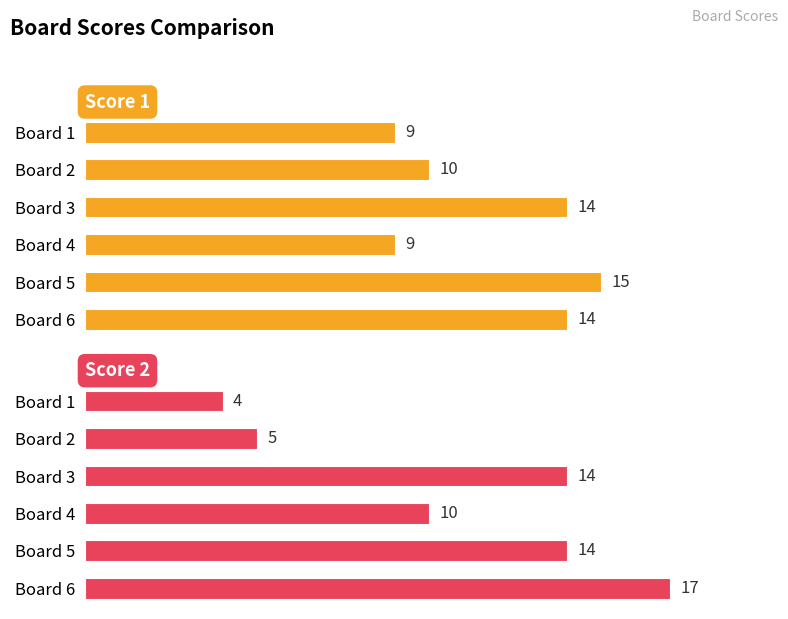

How many distinct data groups are displayed?

2